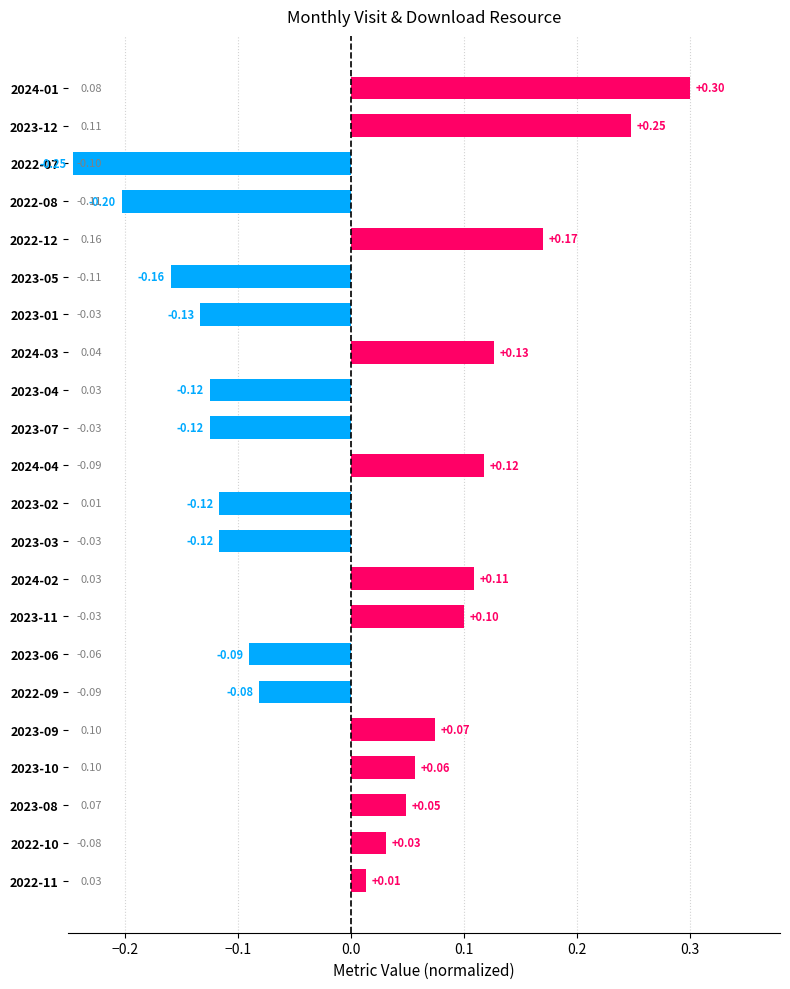

Does the chart contain stacked bars?

No